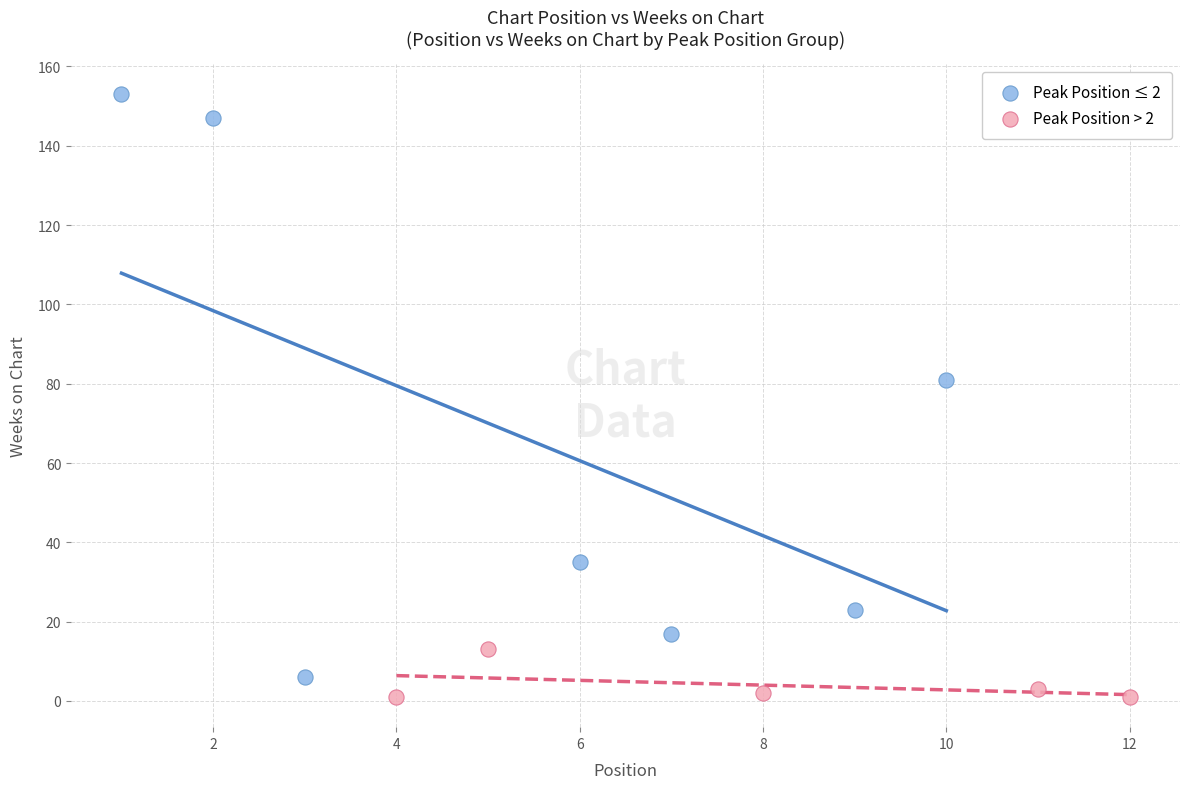

Which series has the widest spread of Y values?

Peak Position ≤ 2